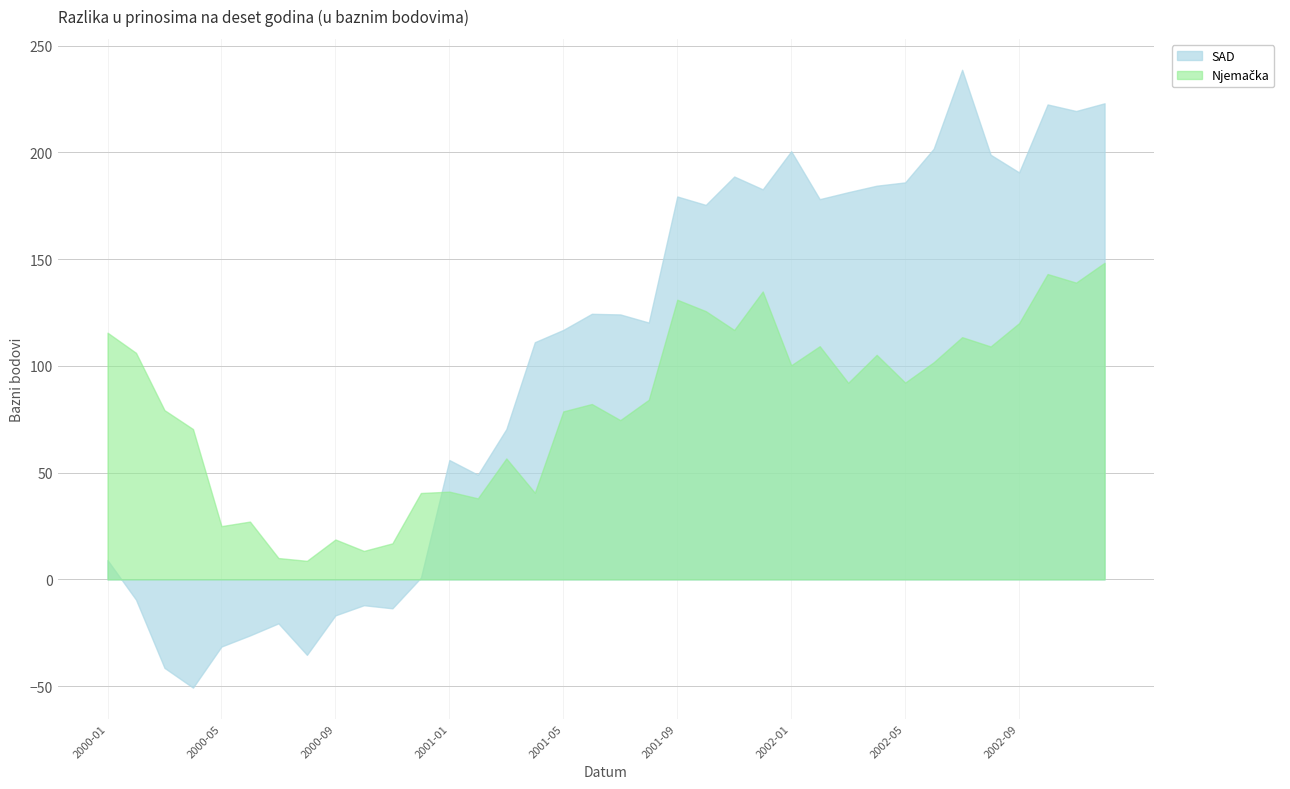

Which series has the largest total across all categories?

SAD